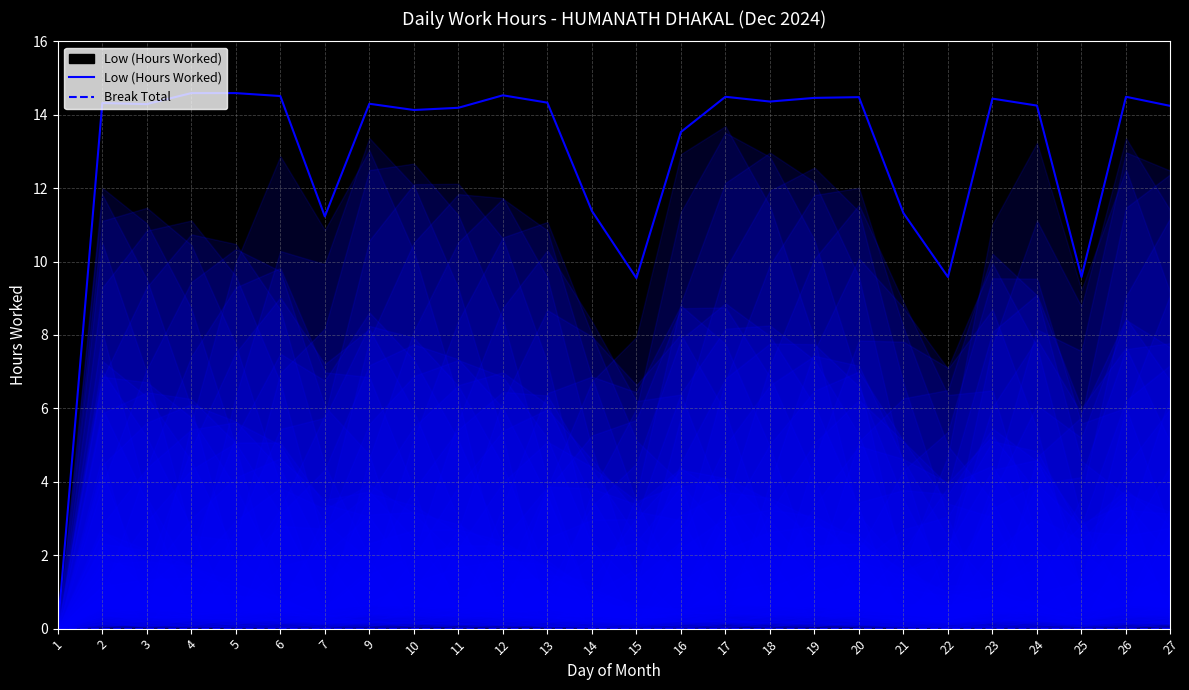

What is the value of the Low (Hours Worked) point at the 10th from the left?

14.2